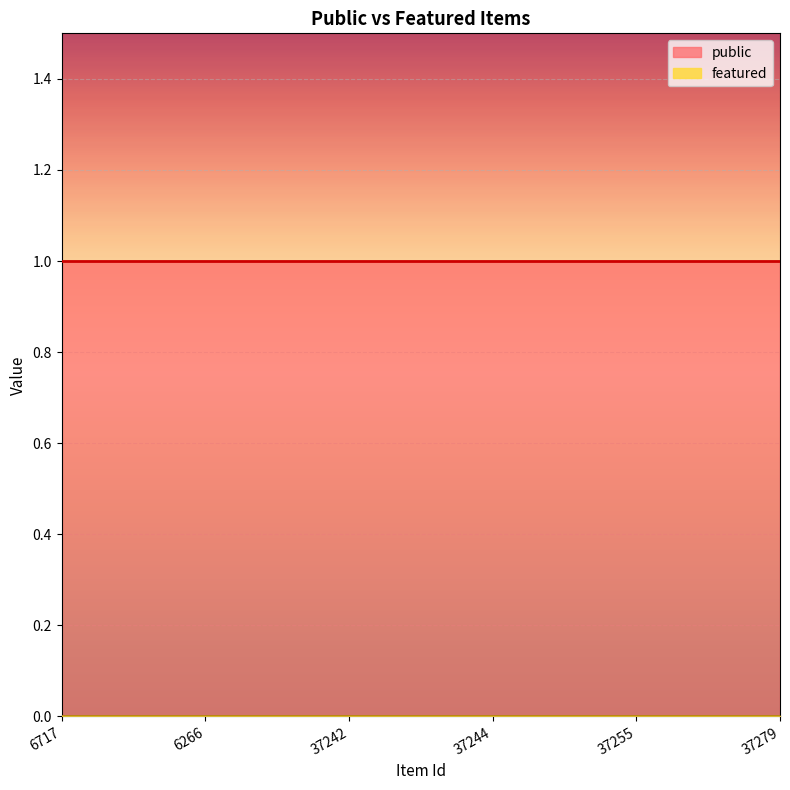

What is the maximum value shown in the chart?

1